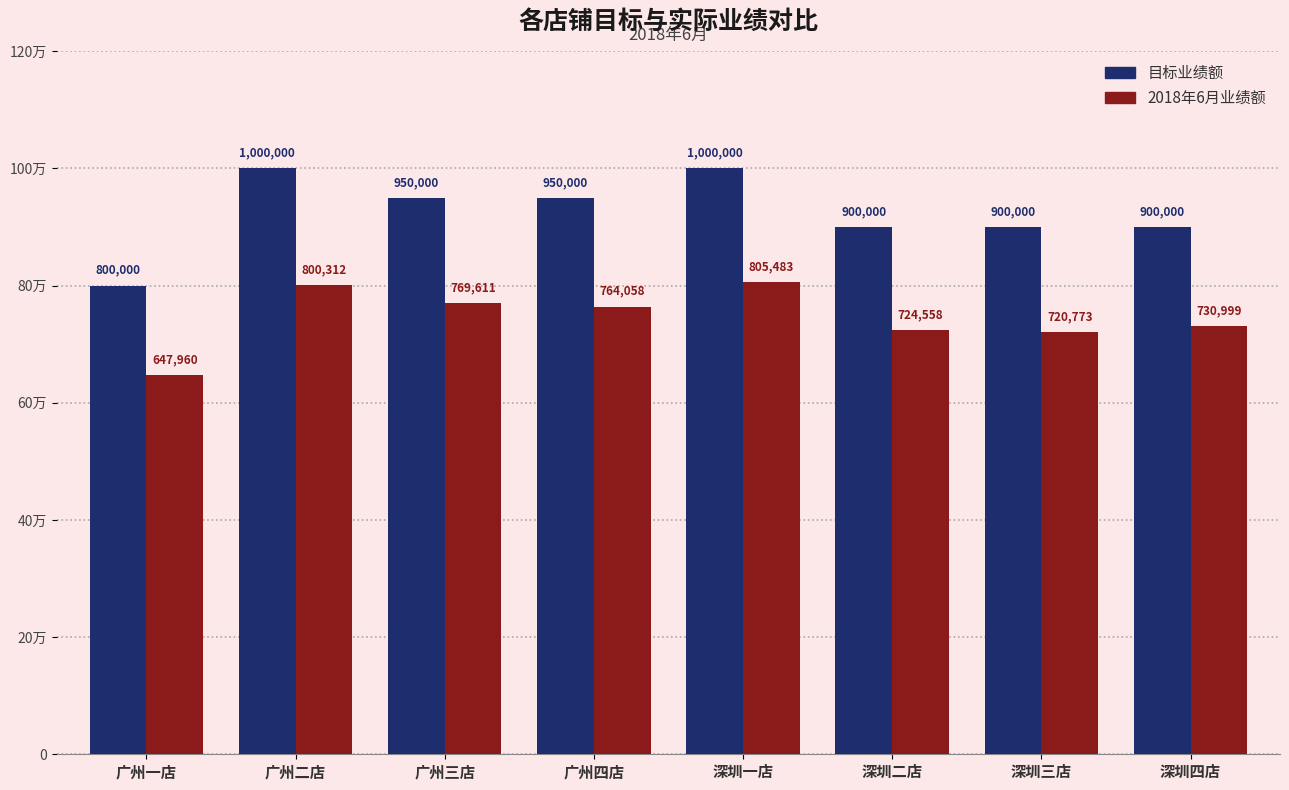

Which series has the largest range (max minus min)?

目标业绩额